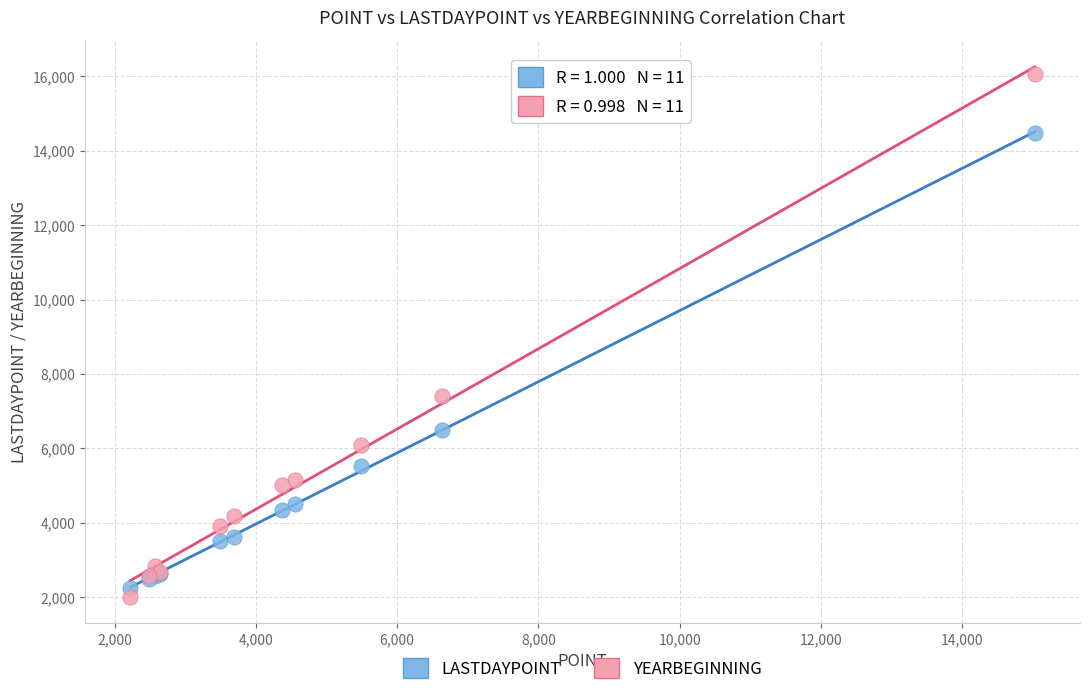

Which series has the widest spread of Y values?

YEARBEGINNING